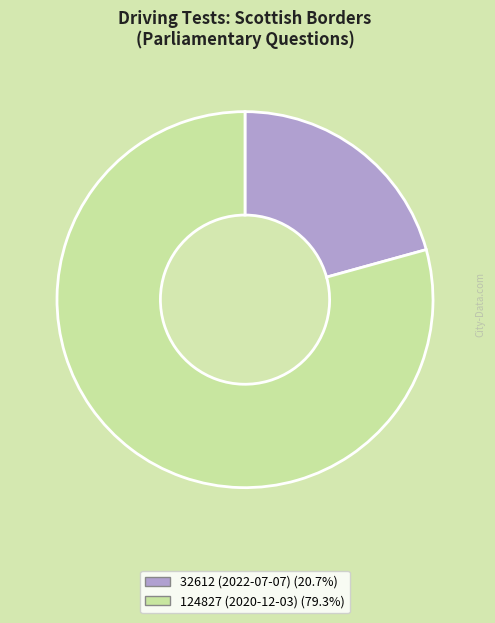

How many segments does this pie chart have?

2